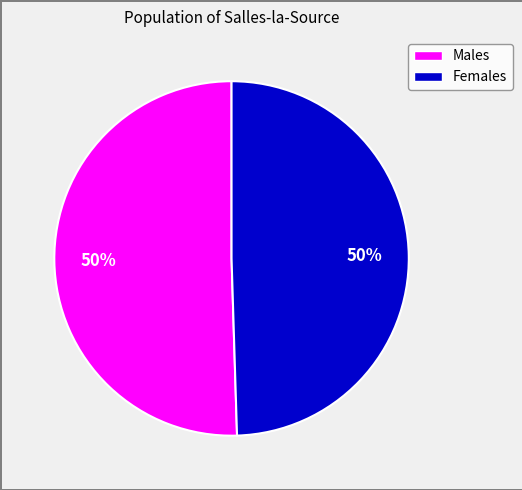

Is it true that Females is 58% of the pie?

False